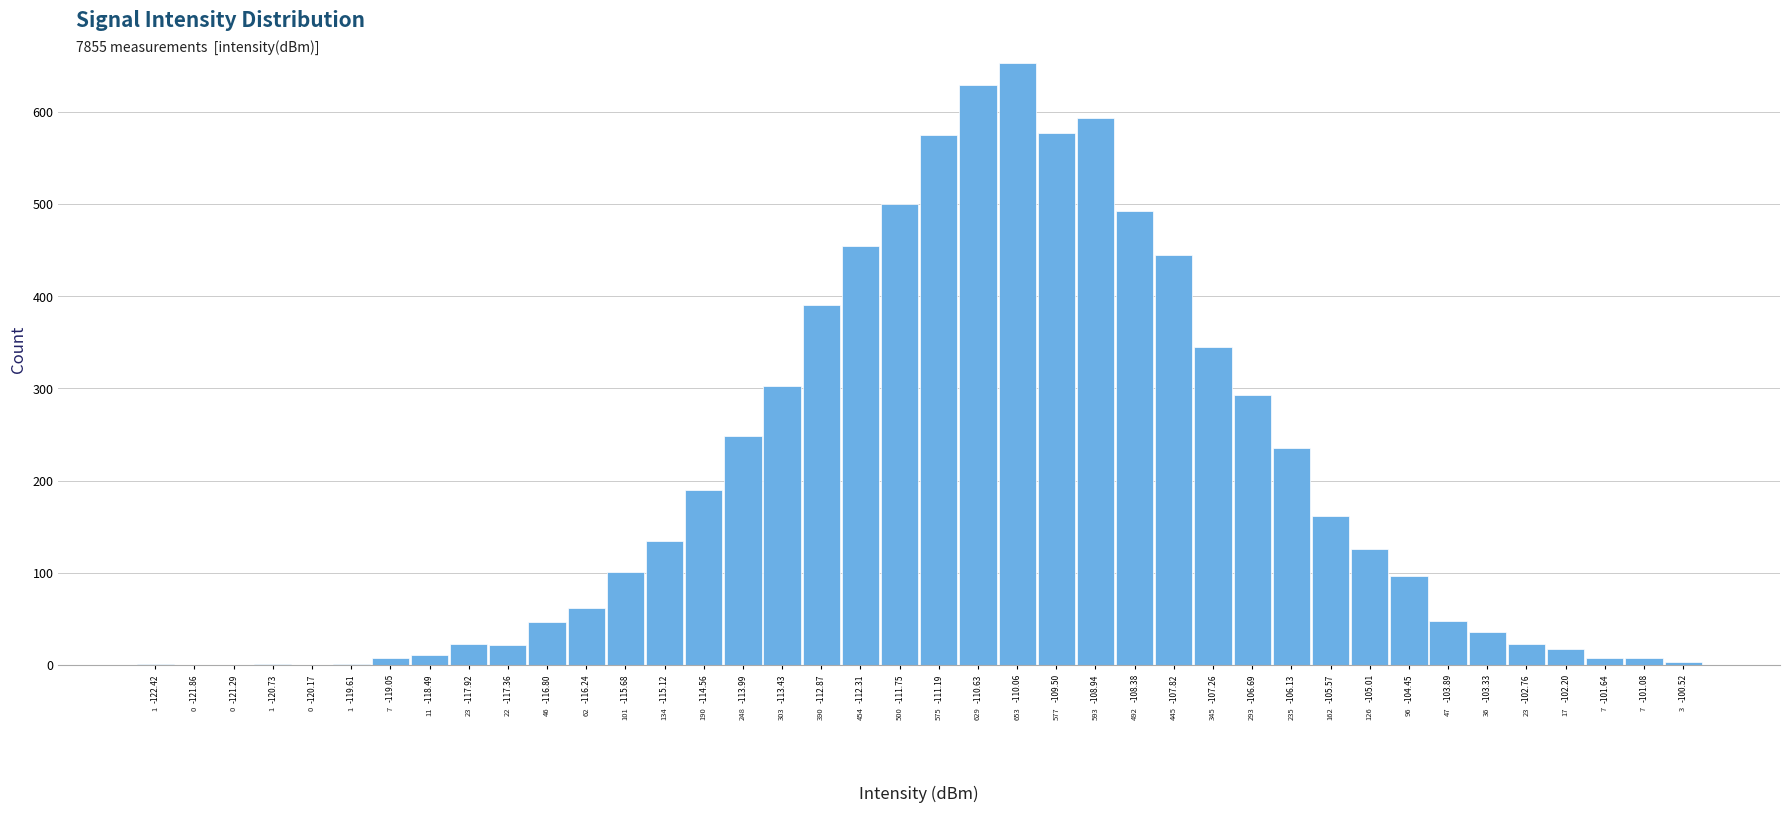

Which range on the x-axis has the tallest bar?

-110.3 to -109.8